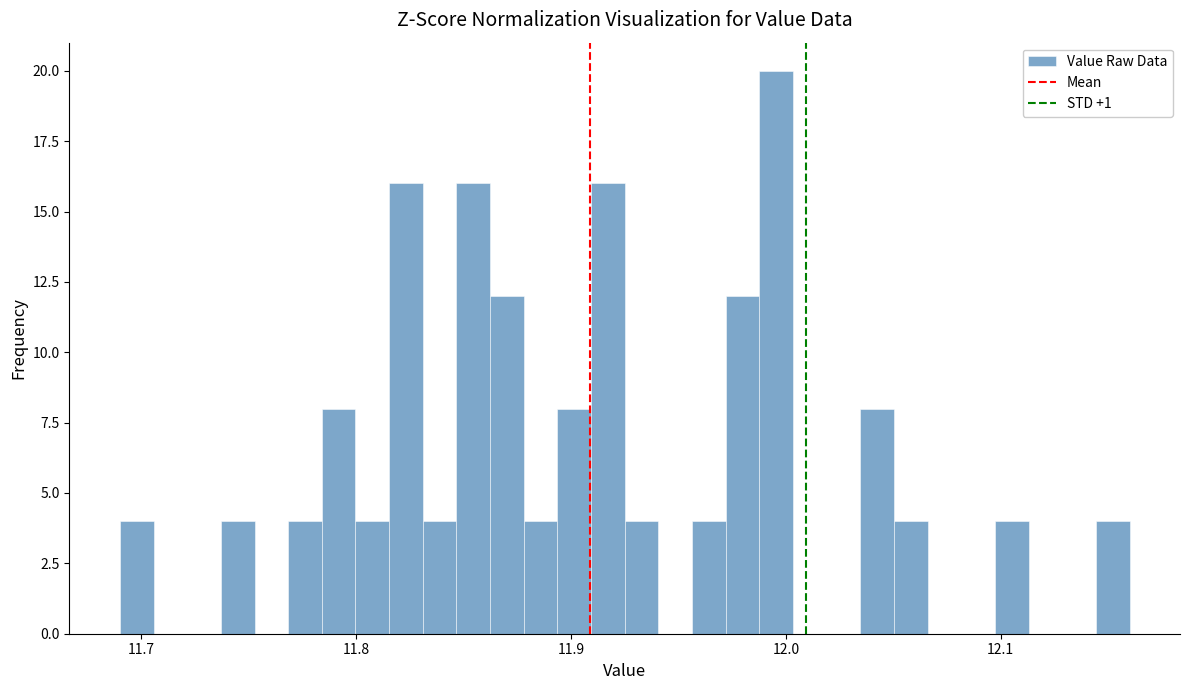

Read against the x-axis, roughly where is the centre of the tallest bar?

12.00